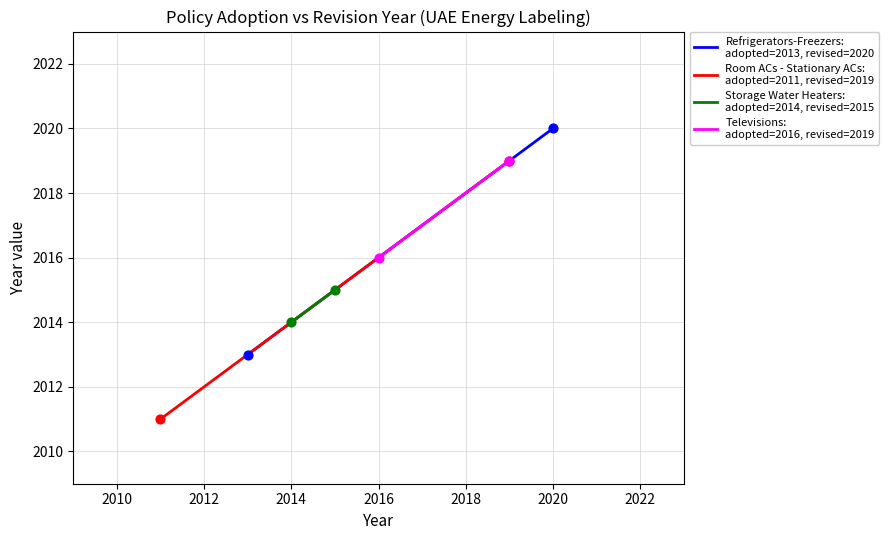

What are all the series names shown in the legend?

Refrigerators-Freezers:
adopted=2013, revised=2020, Room ACs - Stationary ACs:
adopted=2011, revised=2019, Storage Water Heaters:
adopted=2014, revised=2015, Televisions:
adopted=2016, revised=2019